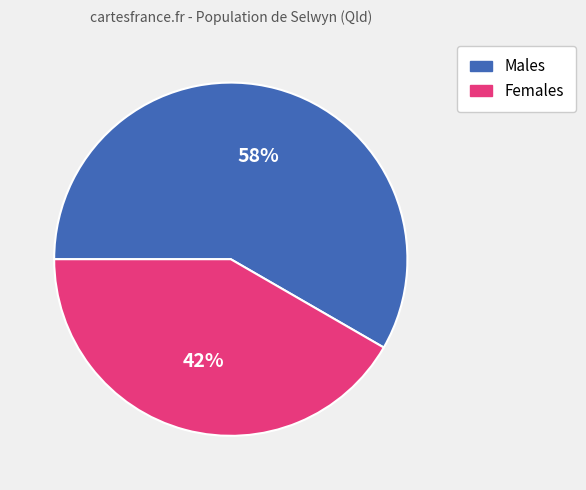

What percentage is the Males slice, to the nearest percent?

58%